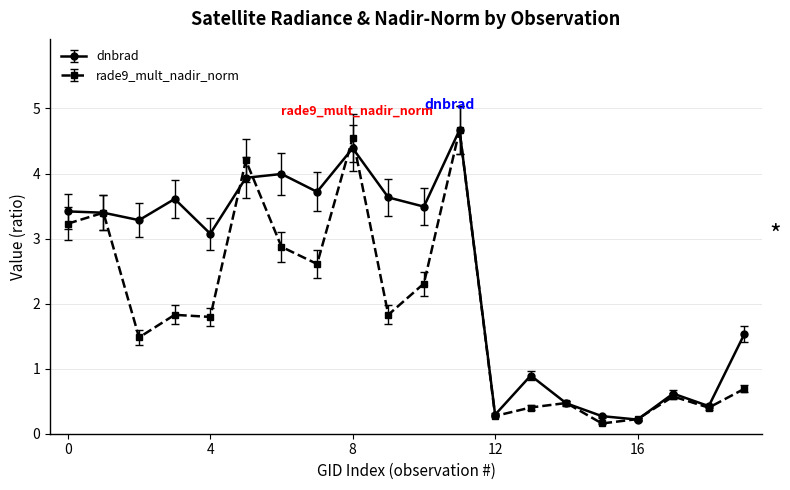

List the series in order of their overall mean, lowest first.

rade9_mult_nadir_norm, dnbrad